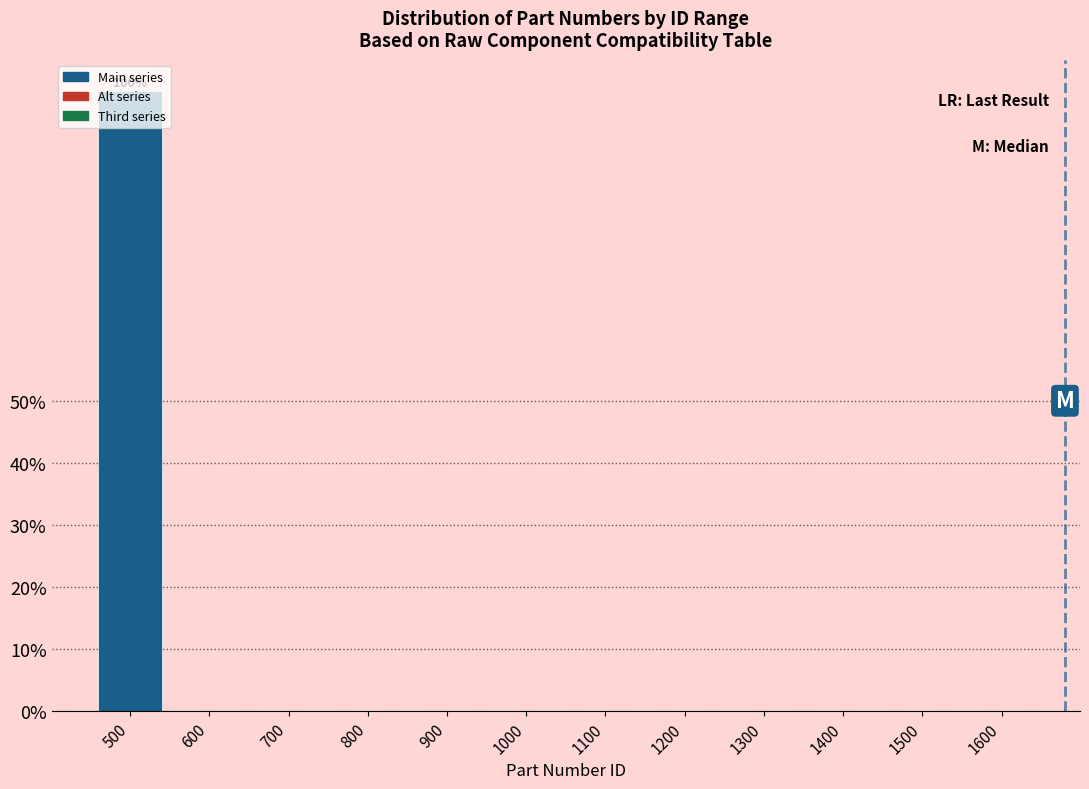

Which category has the highest value across all series?

500